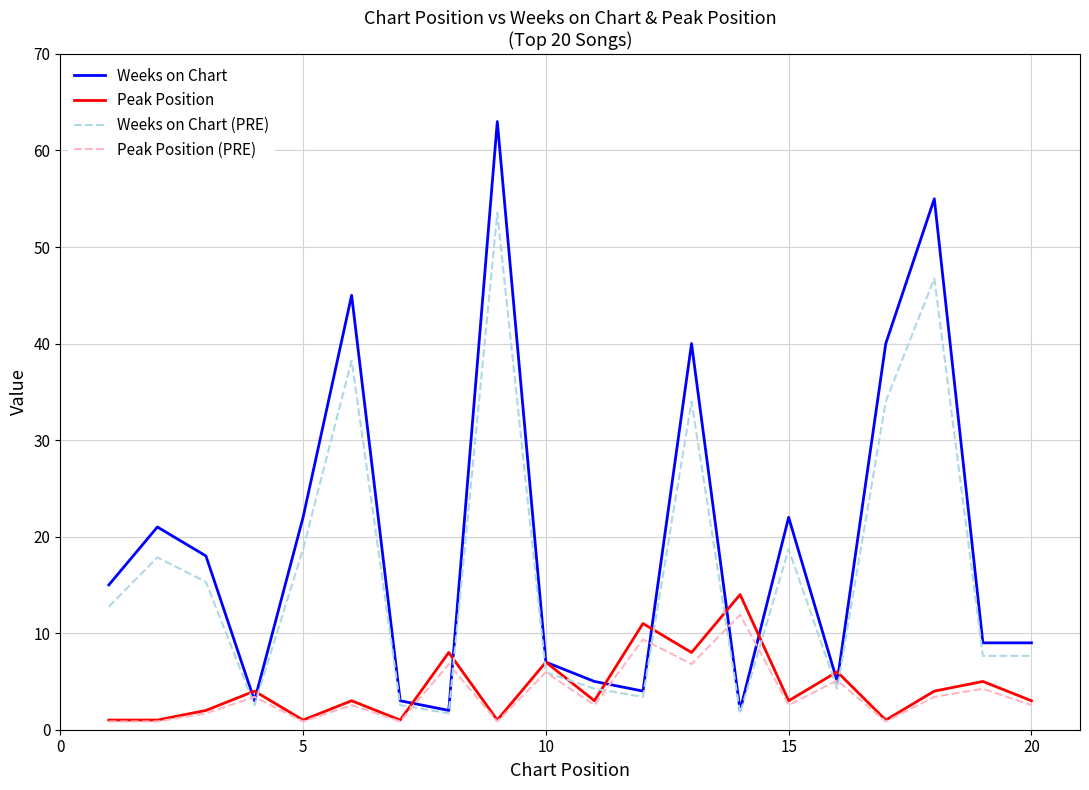

Which series has the largest total across all categories?

Weeks on Chart